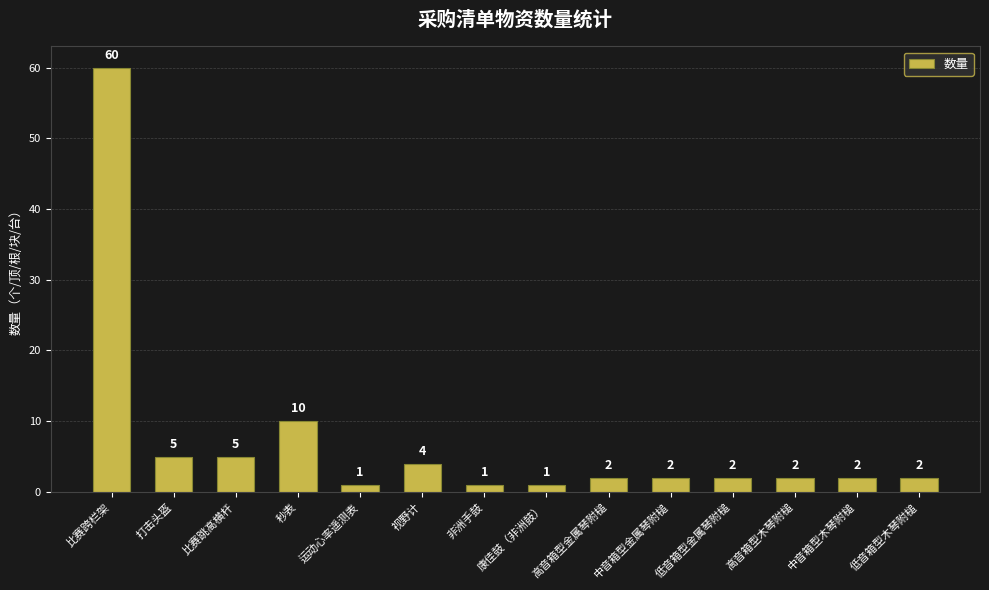

Reading left to right, extract all data points from this chart.

比赛跨栏架=60	打击头盔=5	比赛跳高横杆=5	秒表=10	运动心率遥测表=1	视野计=4	非洲手鼓=1	康佳鼓（非洲鼓）=1	高音箱型金属琴附槌=2	中音箱型金属琴附槌=2	低音箱型金属琴附槌=2	高音箱型木琴附槌=2	中音箱型木琴附槌=2	低音箱型木琴附槌=2